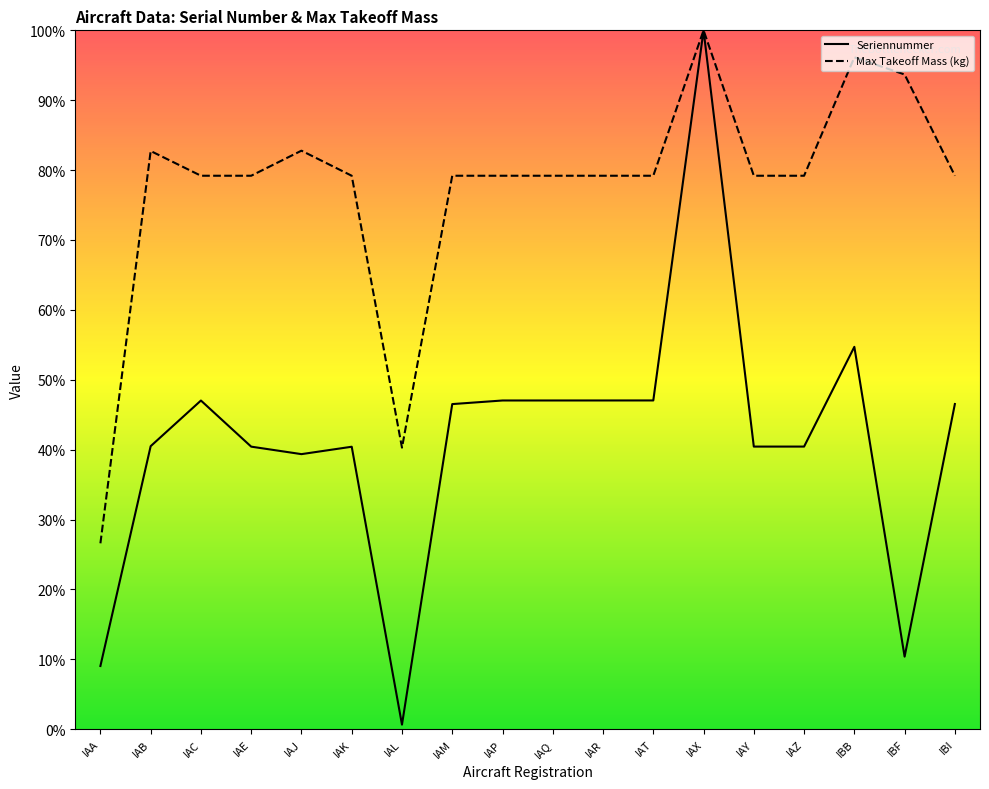

Reading left to right, list all the values displayed in this chart.

Seriennummer: IAA=9.0	IAB=40.5	IAC=47.0	IAE=40.4	IAJ=39.4	IAK=40.4	IAL=0.7	IAM=46.5	IAP=47.0	IAQ=47.0	IAR=47.0	IAT=47.0	IAX=100.0	IAY=40.4	IAZ=40.4	IBB=54.7	IBF=10.4	IBI=46.5
Max Takeoff Mass (kg): IAA=26.6	IAB=82.7	IAC=79.2	IAE=79.2	IAJ=82.8	IAK=79.2	IAL=40.3	IAM=79.2	IAP=79.2	IAQ=79.2	IAR=79.2	IAT=79.2	IAX=100.0	IAY=79.2	IAZ=79.2	IBB=96.1	IBF=93.7	IBI=79.2